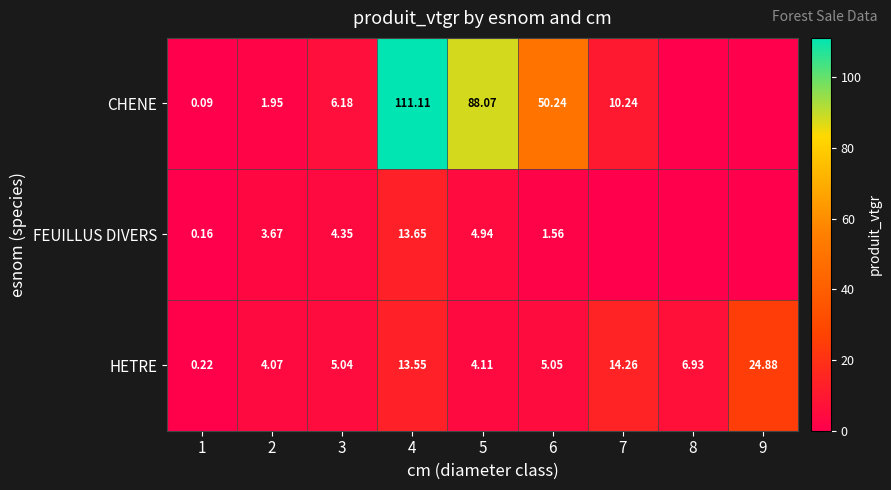

Is the value of FEUILLUS DIVERS at 1 greater than the value of HETRE at 2?

No